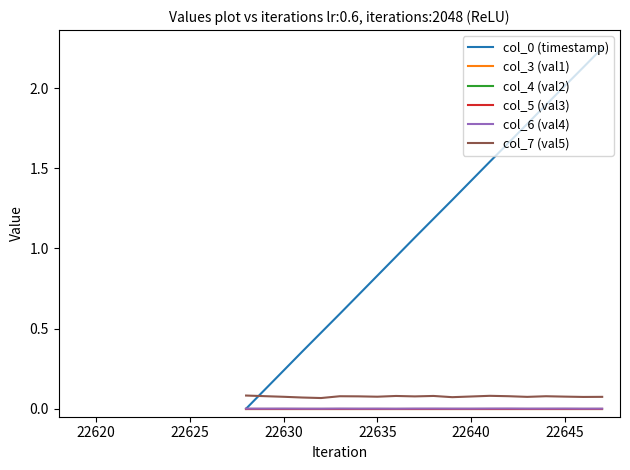

True or false: col_3 (val1) and col_7 (val5) cross at least once.

False